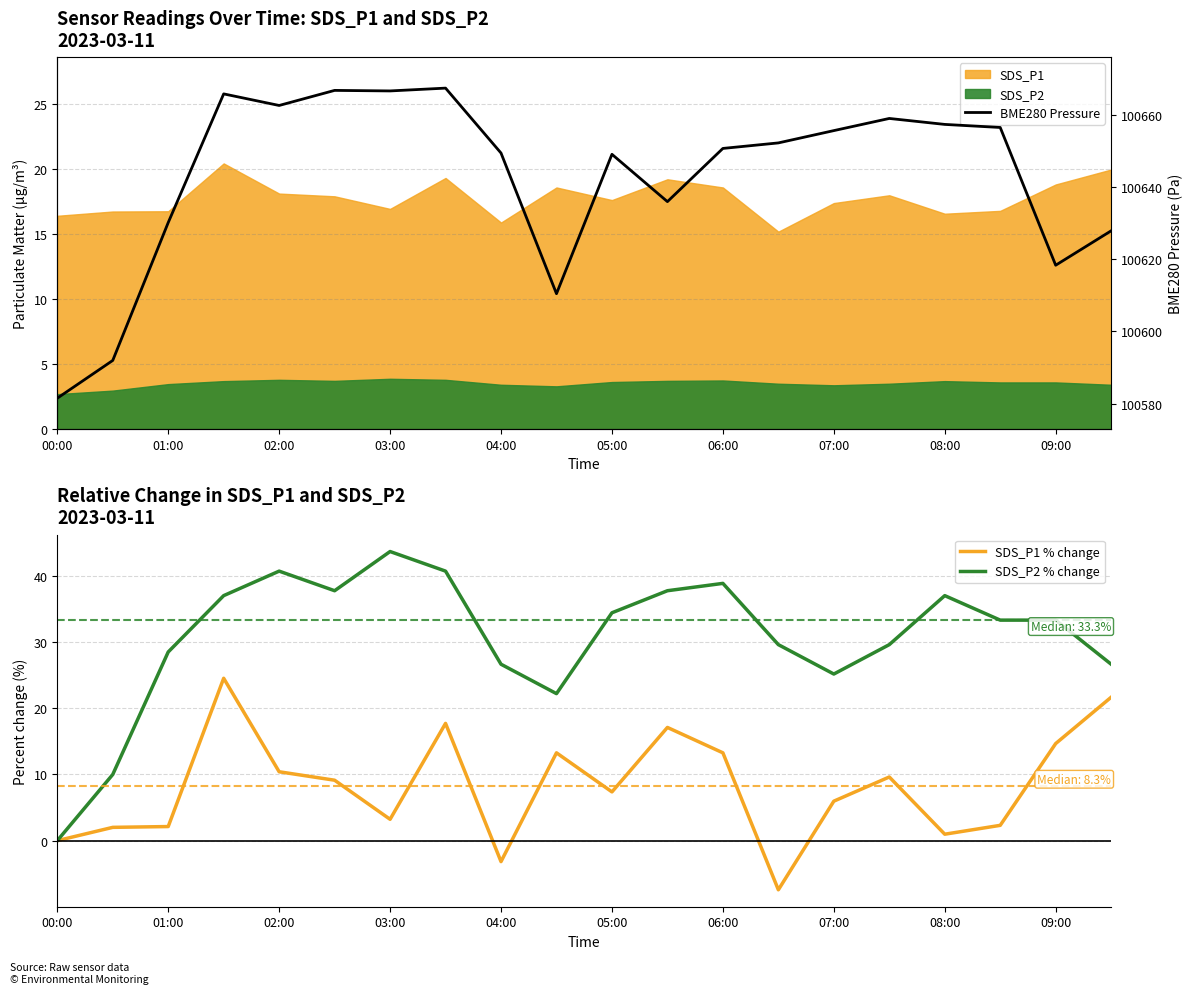

Reading right to left, transcribe all the data shown in this chart.

SDS_P1 % change: 21.7	14.7	2.3	1.0	9.6	6.0	-7.4	13.3	17.1	7.4	13.3	-3.2	17.7	3.2	9.1	10.4	24.5	2.1	2.0	0.0
SDS_P2 % change: 26.7	33.3	33.3	37.0	29.6	25.2	29.6	38.9	37.8	34.4	22.2	26.7	40.7	43.7	37.8	40.7	37.0	28.5	10.0	0.0
BME280 Pressure: 100627.9	100618.3	100656.5	100657.4	100659.0	100655.7	100652.2	100650.7	100636.0	100649.1	100610.4	100649.4	100667.4	100666.7	100666.8	100662.6	100665.8	100630.2	100591.9	100581.5